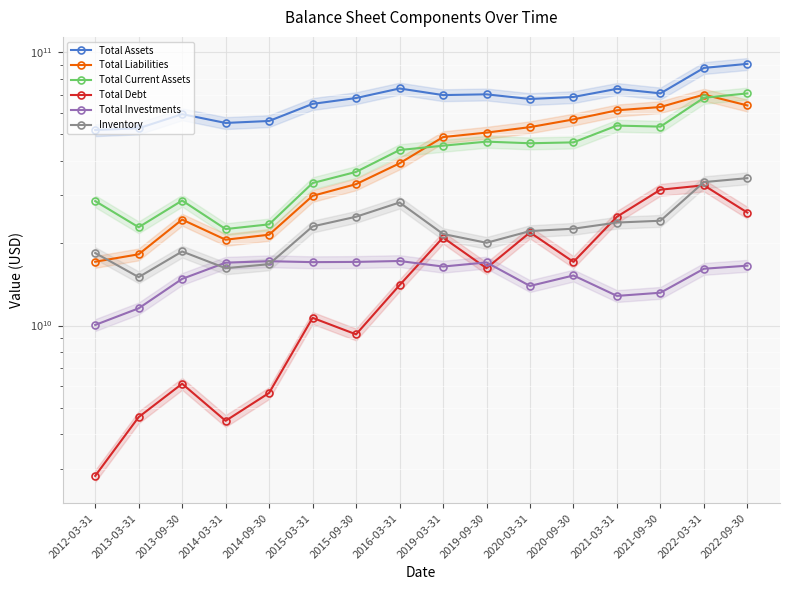

True or false: Total Debt has more than 2 points higher than both neighbors.

True